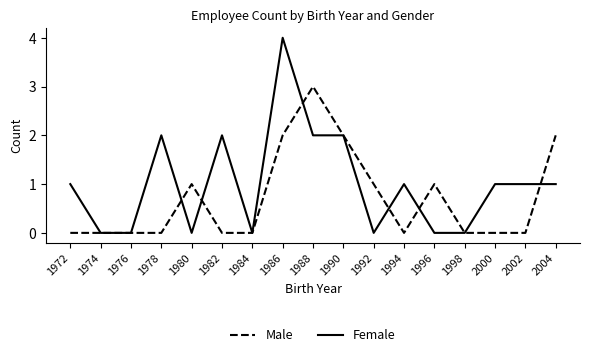

List the series in order of their overall mean, lowest first.

Male, Female